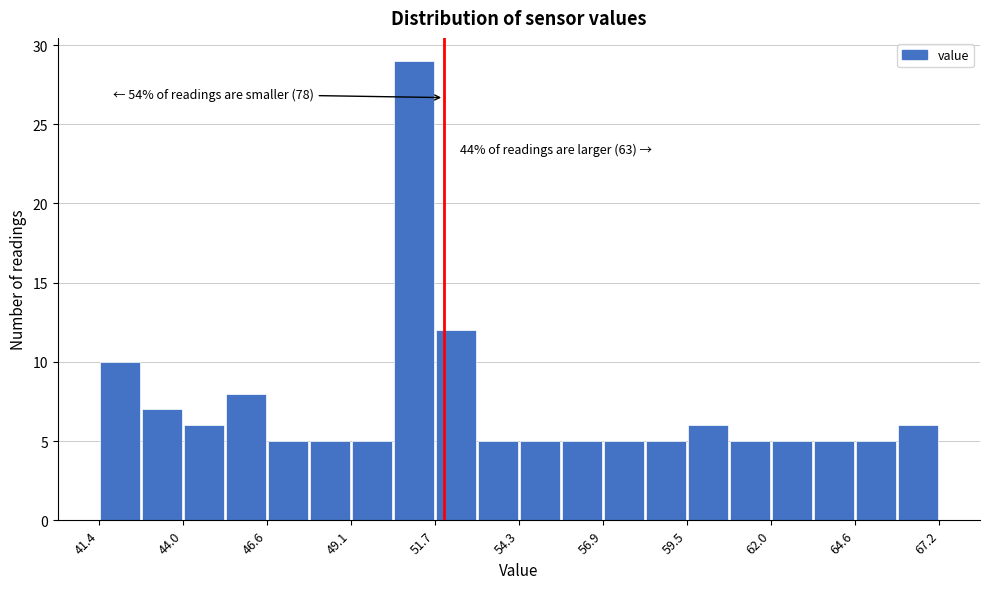

Around what value on the x-axis is the tallest bar? Give the approximate position of its centre, as read against the axis.

51.0